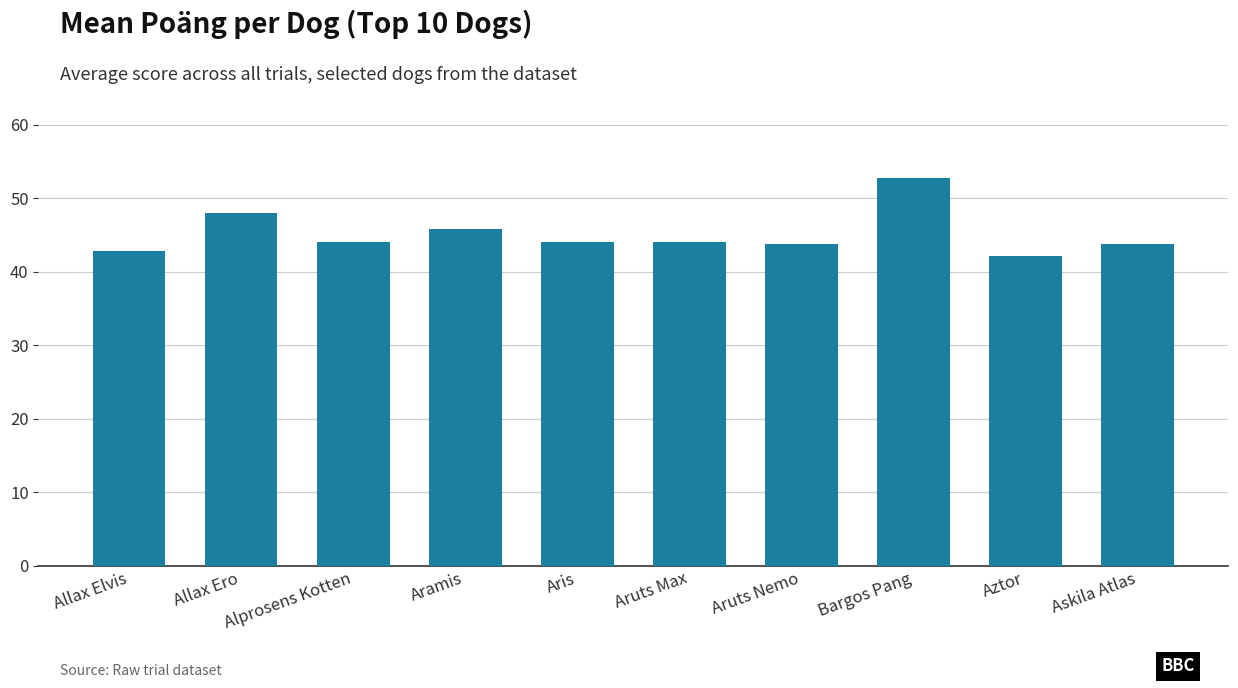

What is the label of the 2nd bar from the right?

Aztor